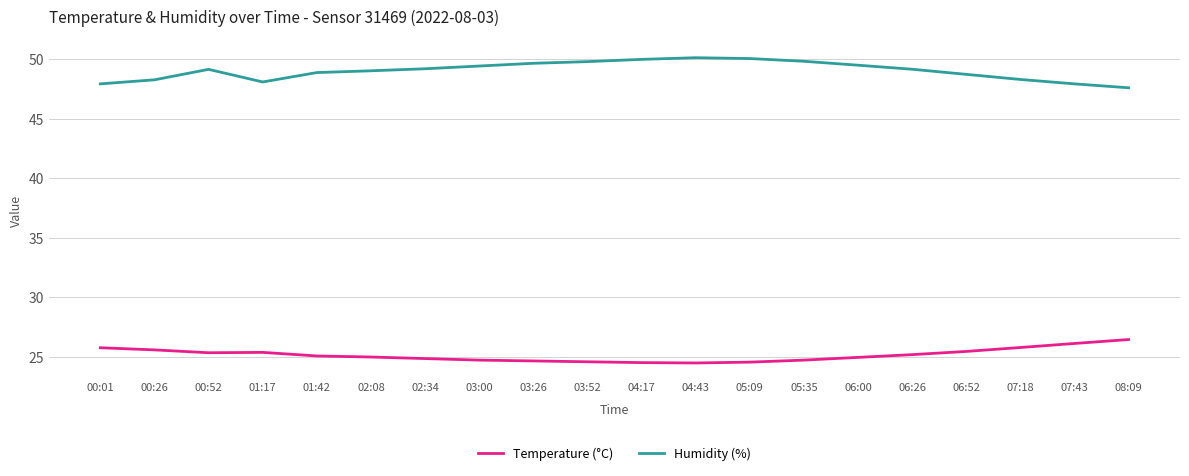

How many lines are shown in the chart?

2